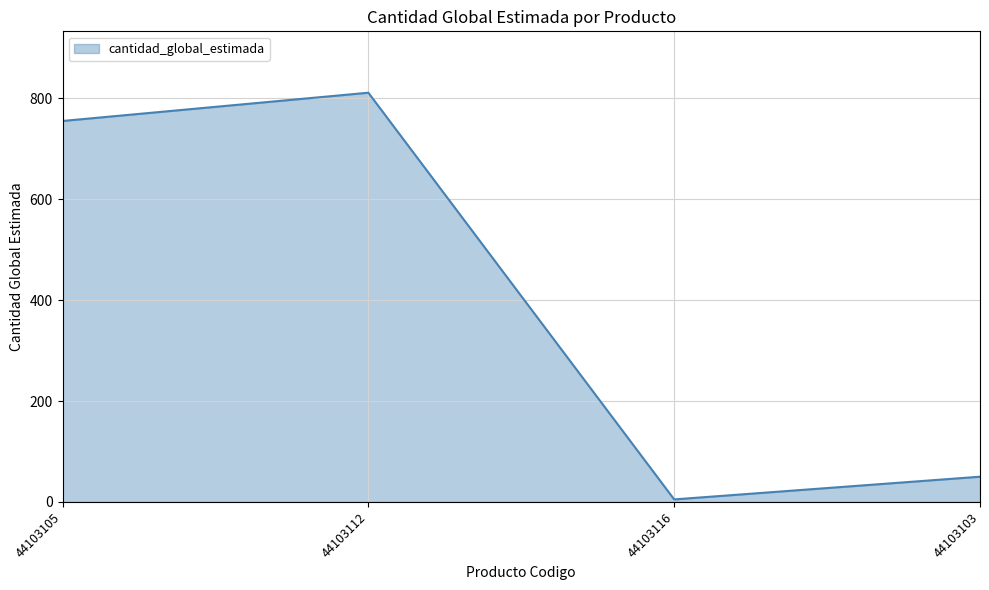

Which category has the lowest value across all series?

44103116